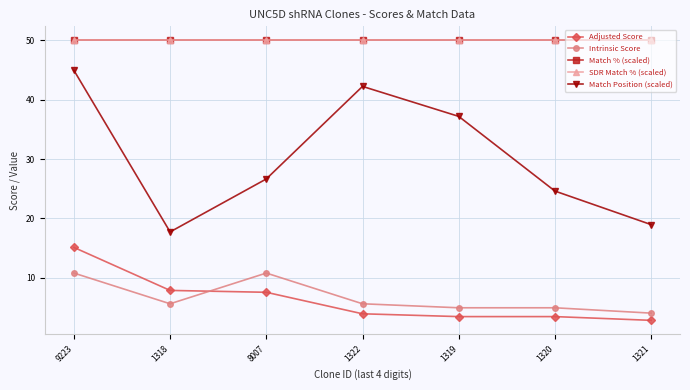

Is this an area chart (filled region under the line)?

No